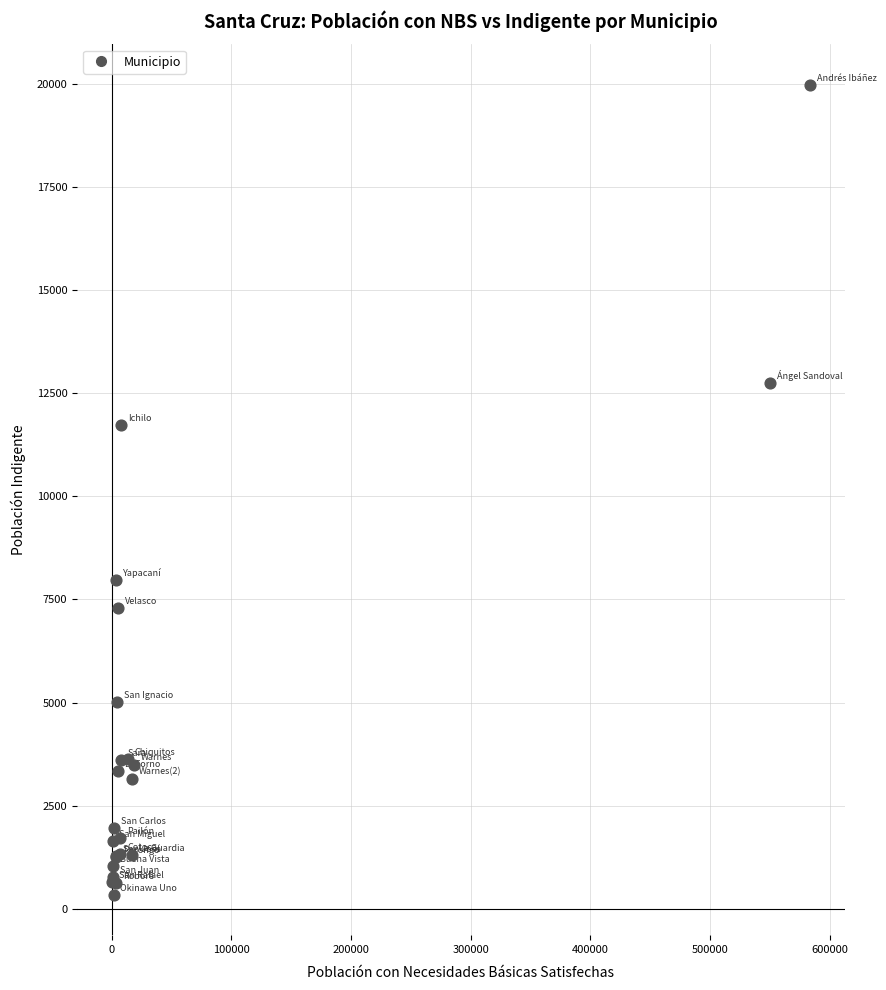

What Y value in the scatter plot is closest to 10161?

11729